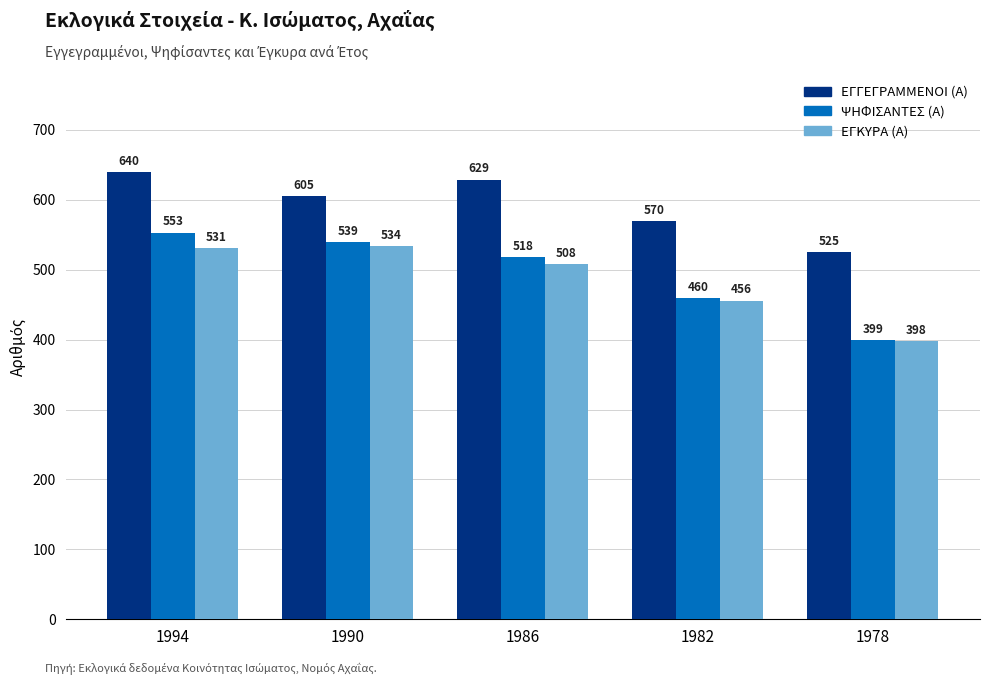

What are all the series names shown in the legend?

ΕΓΓΕΓΡΑΜΜΕΝΟΙ (Α), ΨΗΦΙΣΑΝΤΕΣ (Α), ΕΓΚΥΡΑ (Α)